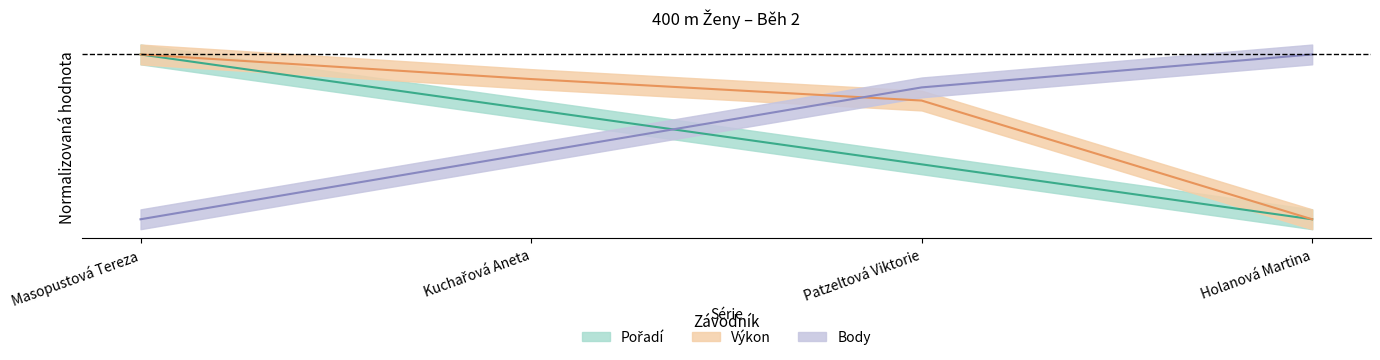

Which series has the widest spread of values?

Výkon